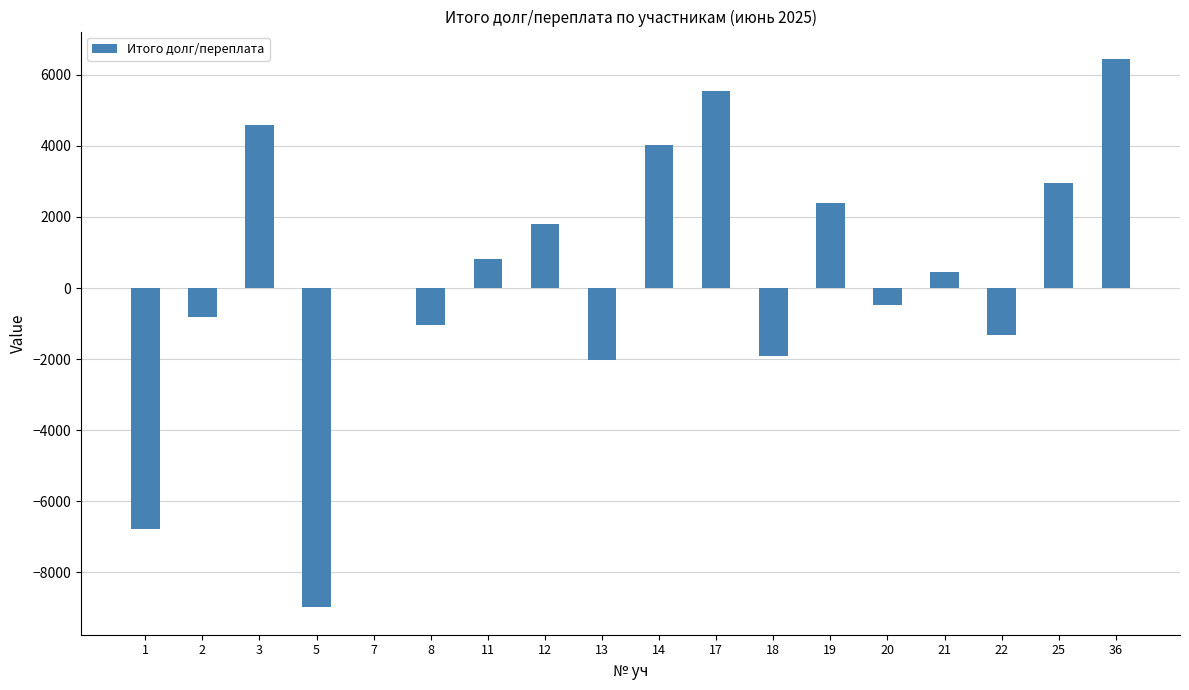

Is it true that the value at 14 is 5884.8?

False